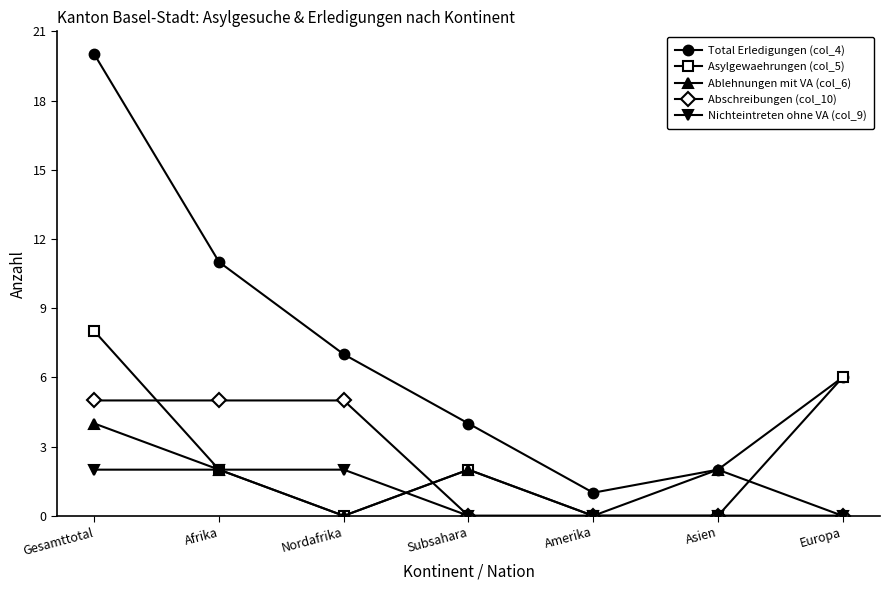

Rank the series by their maximum value, from lowest to highest.

Nichteintreten ohne VA (col_9), Ablehnungen mit VA (col_6), Abschreibungen (col_10), Asylgewaehrungen (col_5), Total Erledigungen (col_4)